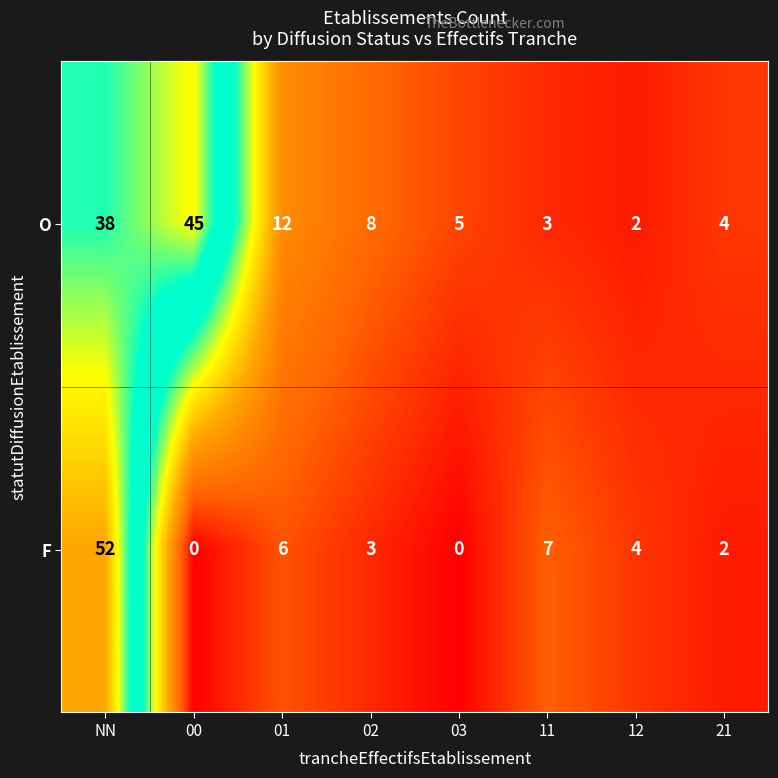

What is the difference between the second highest and minimum values in the F series?

7